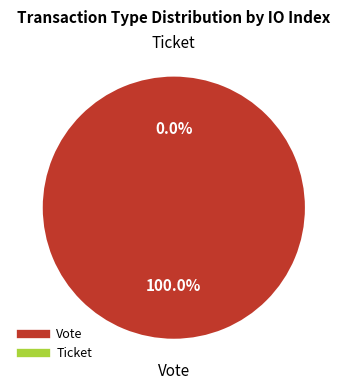

What is the total percentage of Ticket and Vote?

100.0%